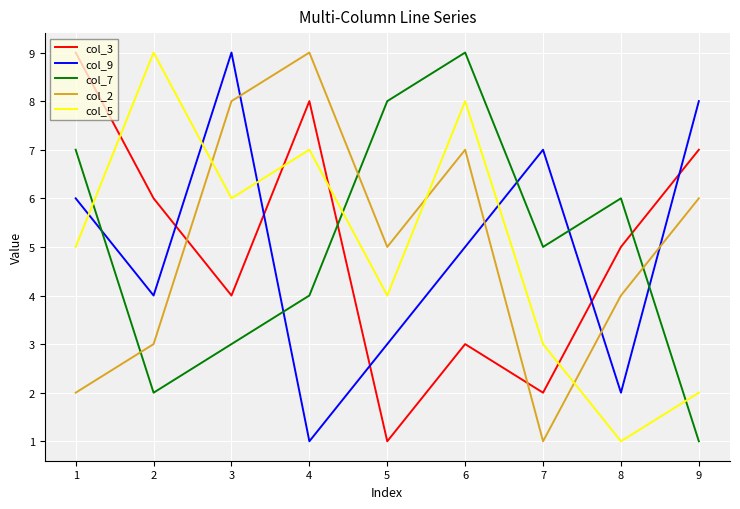

At how many categories does at least one series exceed 4?

9